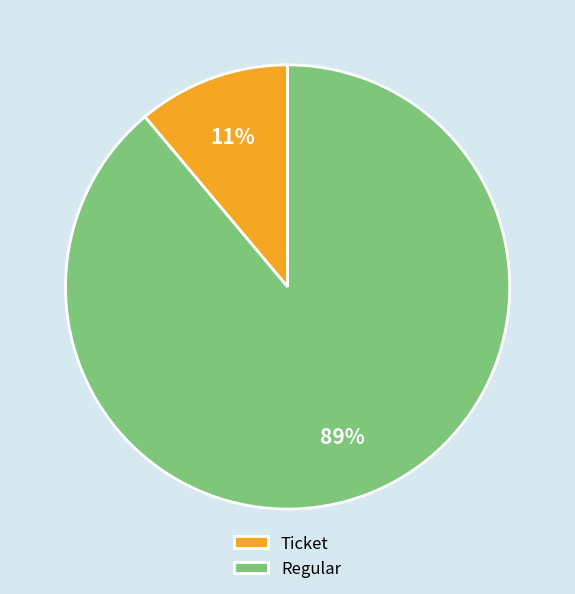

To the nearest percent, what is the difference between the Regular and Ticket slice percentages?

78%